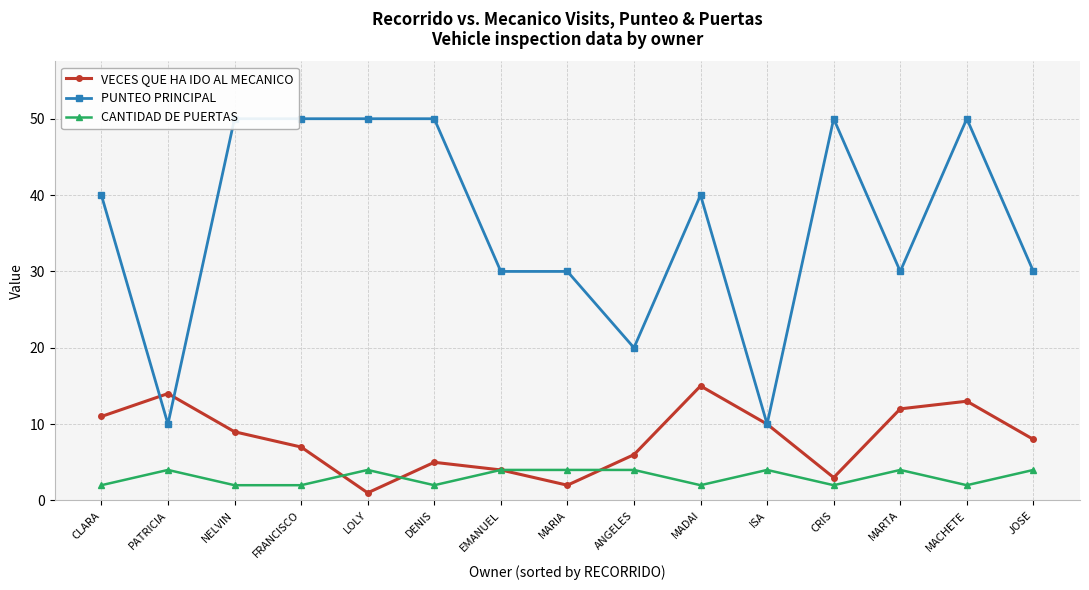

At which category does PUNTEO PRINCIPAL reach its first local valley?

PATRICIA